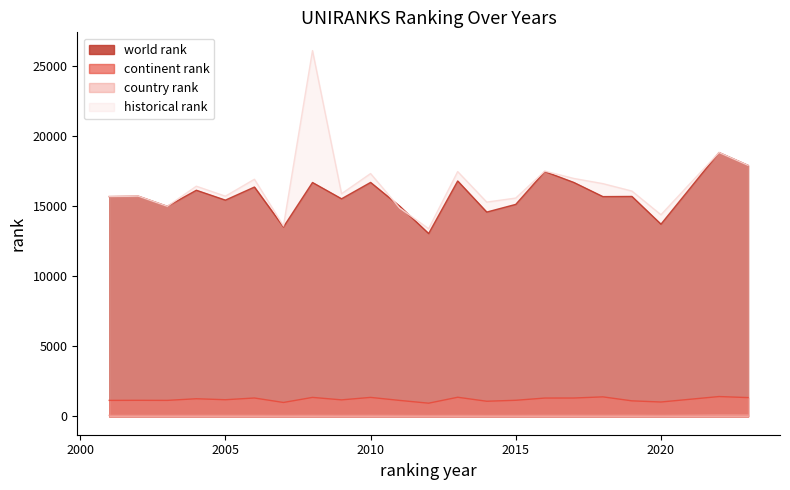

What is the maximum value shown in the chart?

26112.5